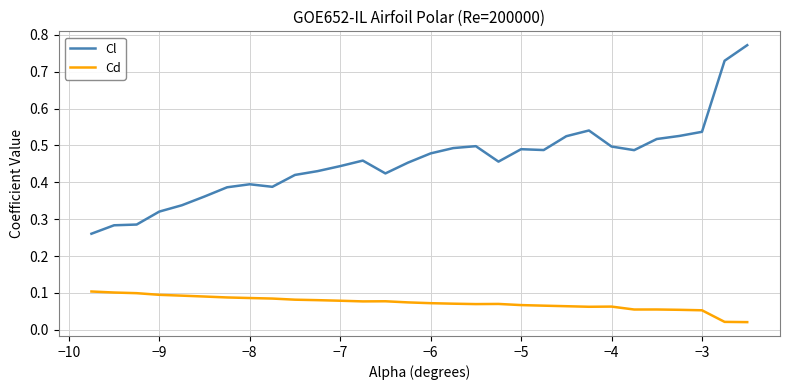

Which series has the largest total across all categories?

Cl